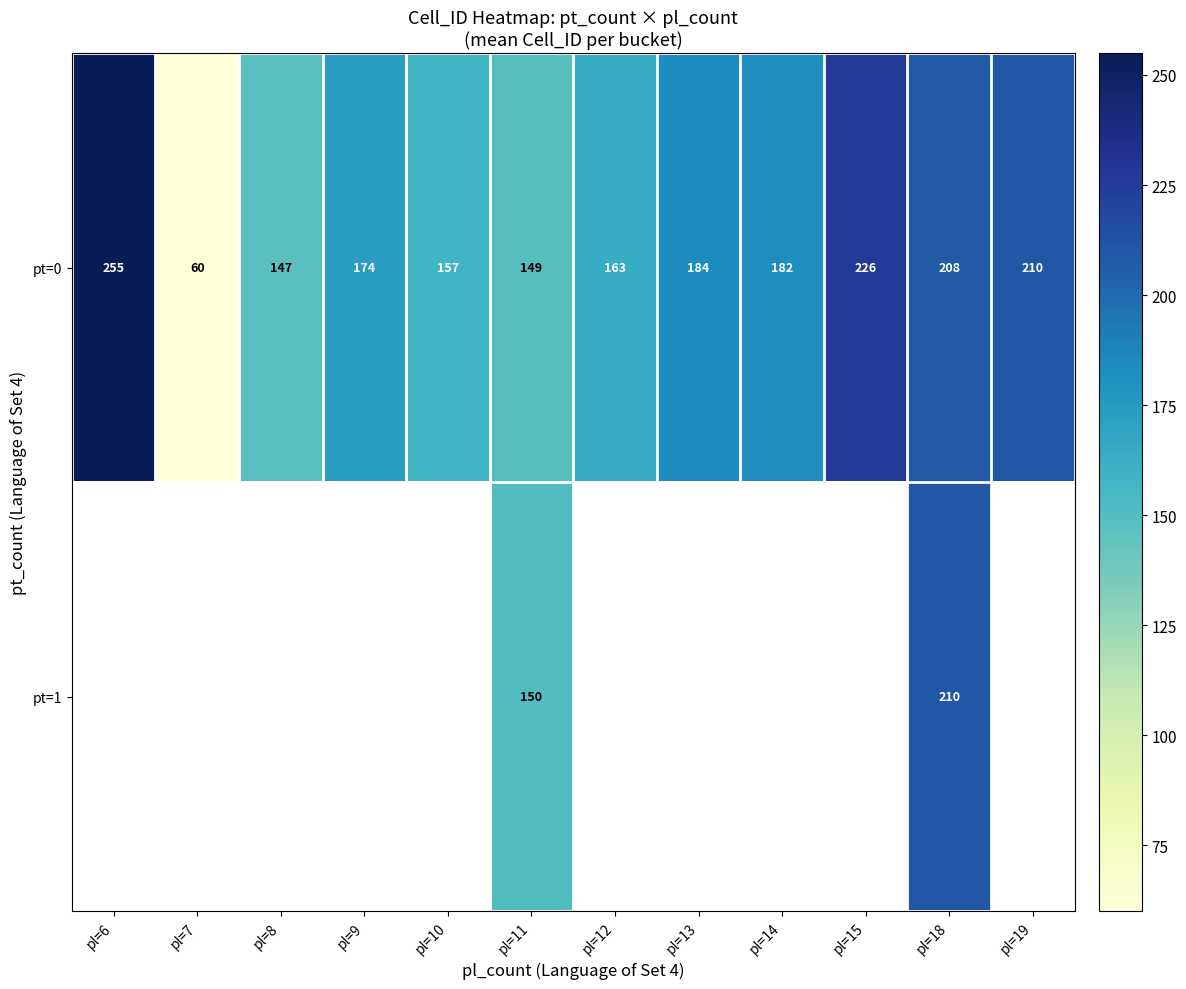

What is the difference between the pt=0 values at pl=15 and pl=14?

44